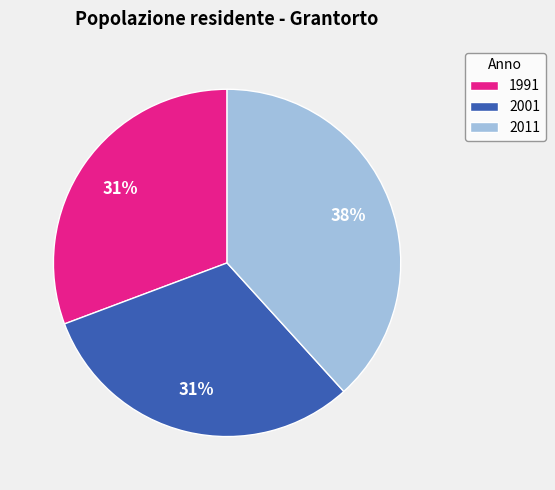

Which slice is the largest?

2011